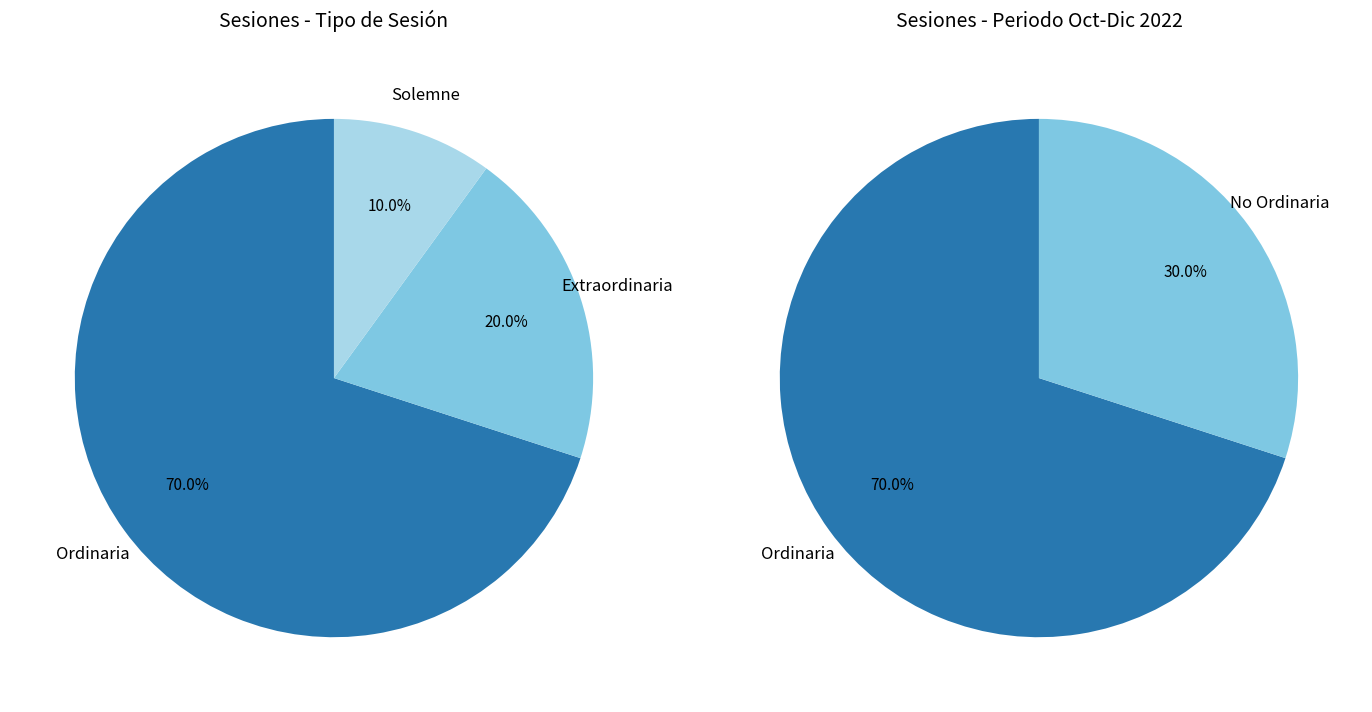

Rank the categories by value from lowest to highest.

Solemne, Extraordinaria, Ordinaria